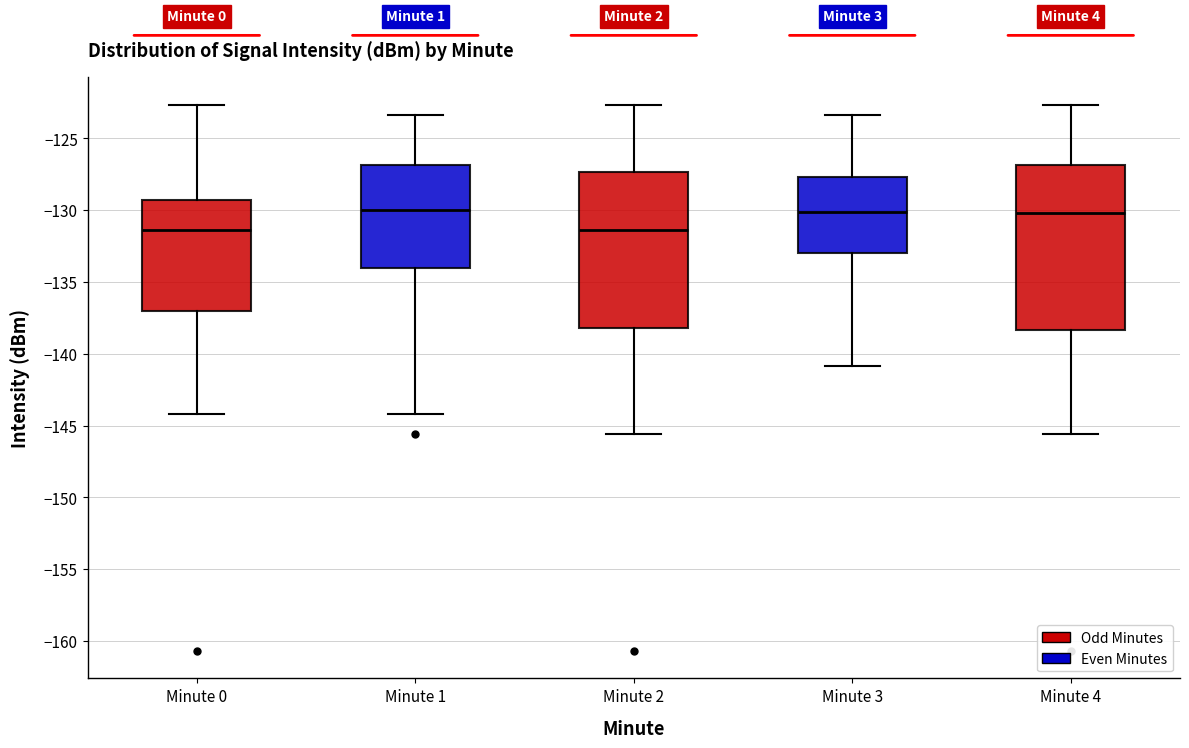

Comparing the boxes themselves (not the whiskers), which one is the tallest?

Minute 4